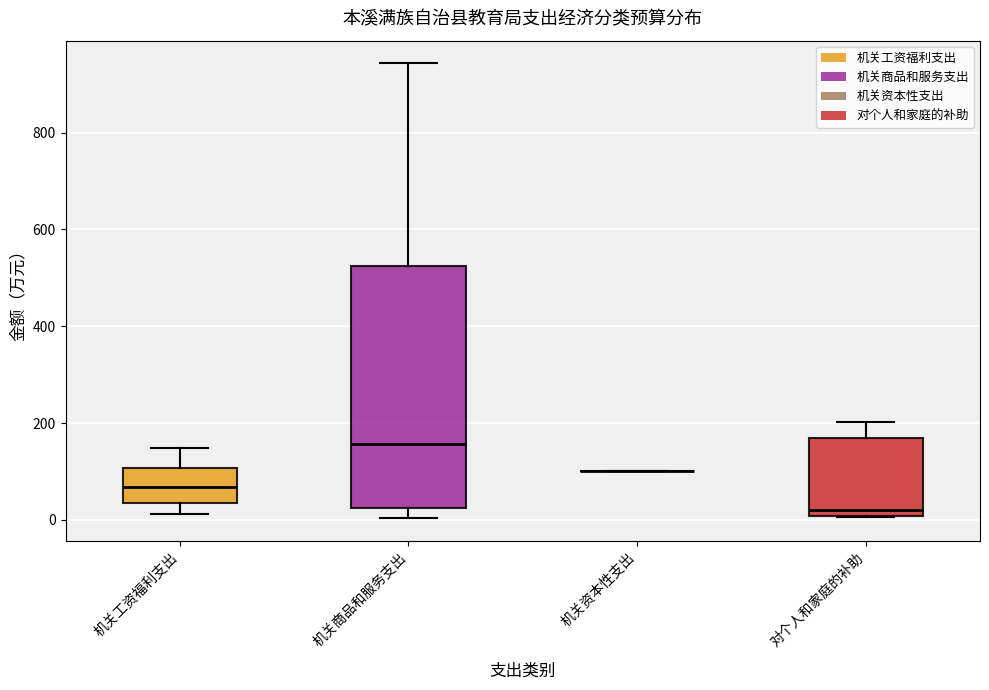

Where does the median line of the box for 对个人和家庭的补助 sit on the y-axis? The values are not printed on the chart, so give them approximately, as read against the axis.

20